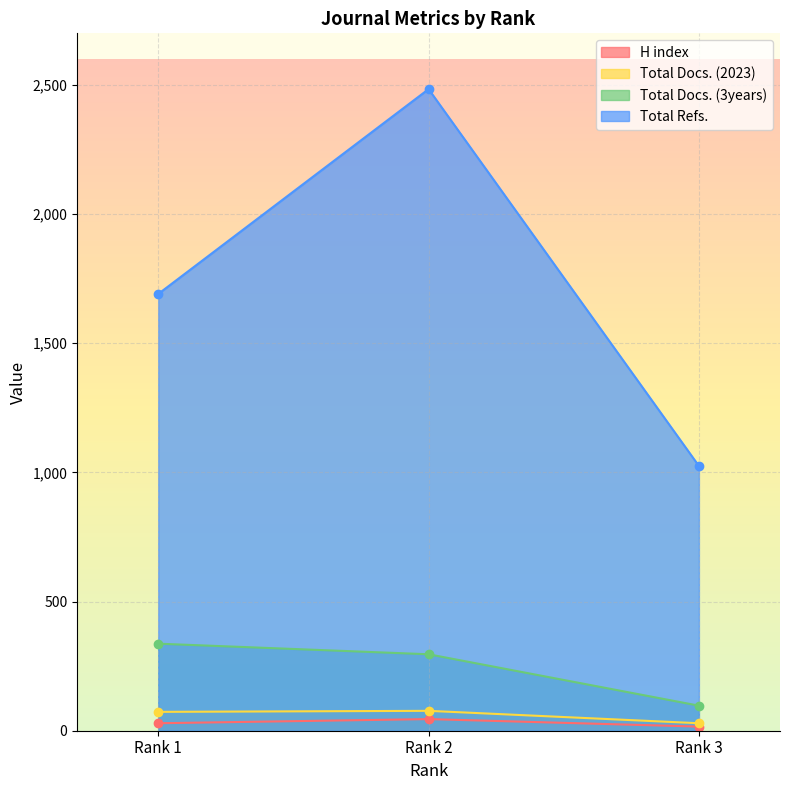

How many data points in H index are less than 29?

1